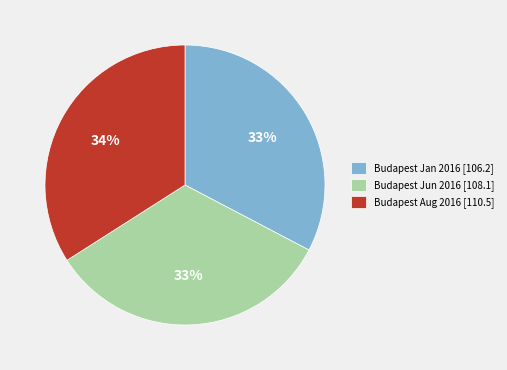

How many slices are in this pie chart?

3